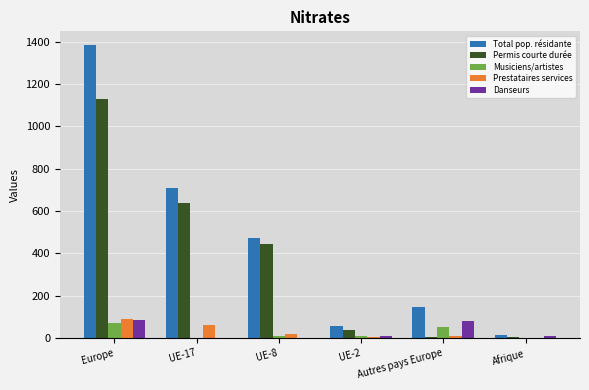

Which category has the highest value across all series?

Europe